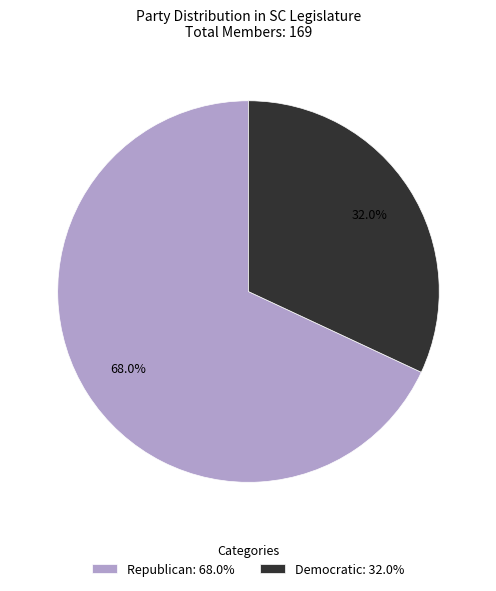

How many segments does this pie chart have?

2